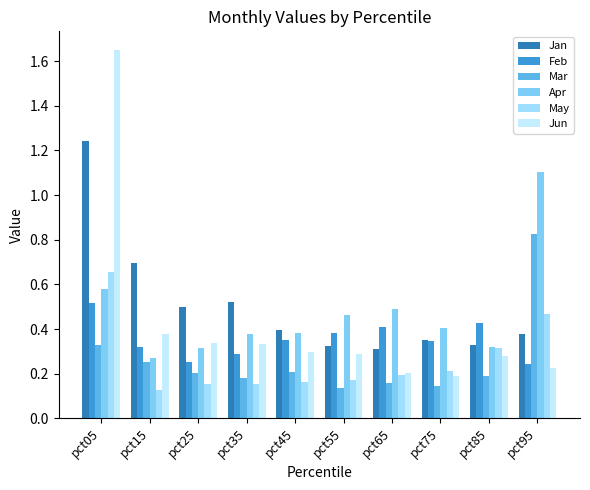

What is the value of the May bar at the 7th from the left?

0.2